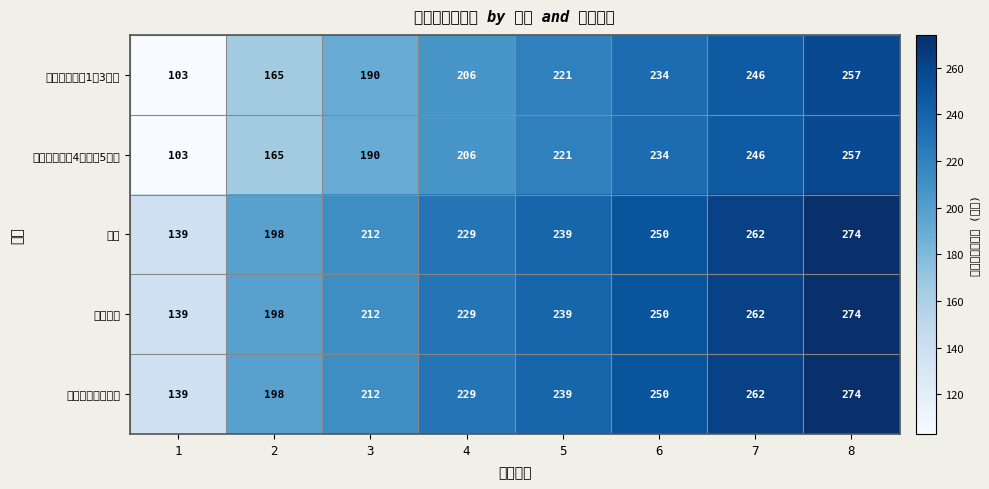

Rank the categories by 専修学校専門課程 value from highest to lowest.

8, 7, 6, 5, 4, 3, 2, 1